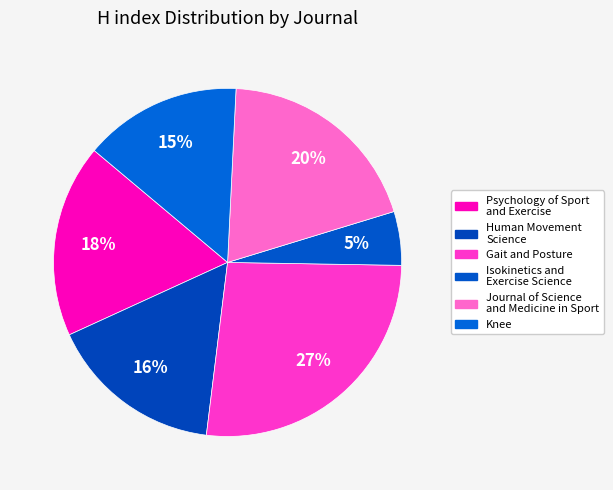

Is there a majority slice in this chart?

No